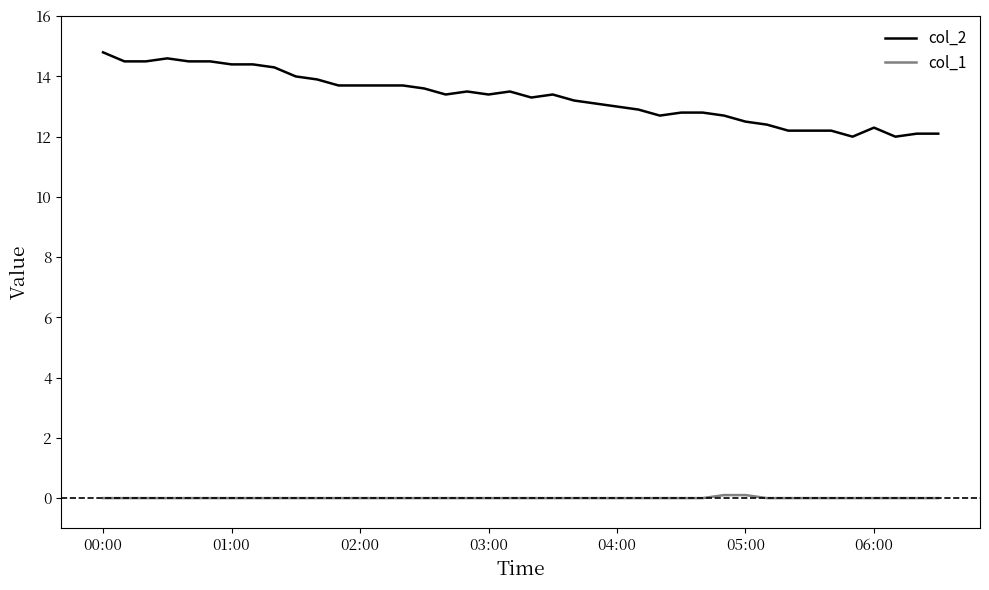

True or false: col_2 and col_1 intersect in this chart.

False